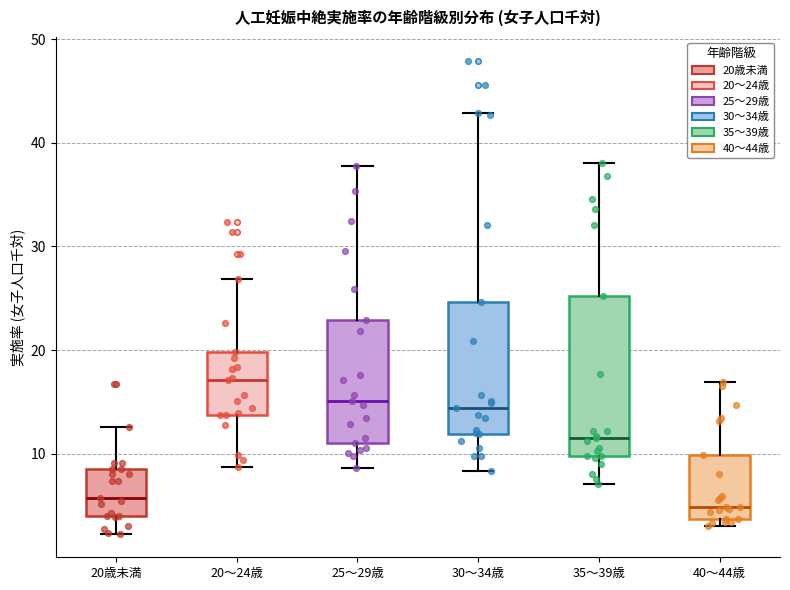

Which box is the tallest, from its lower edge to its upper edge?

35～39歳